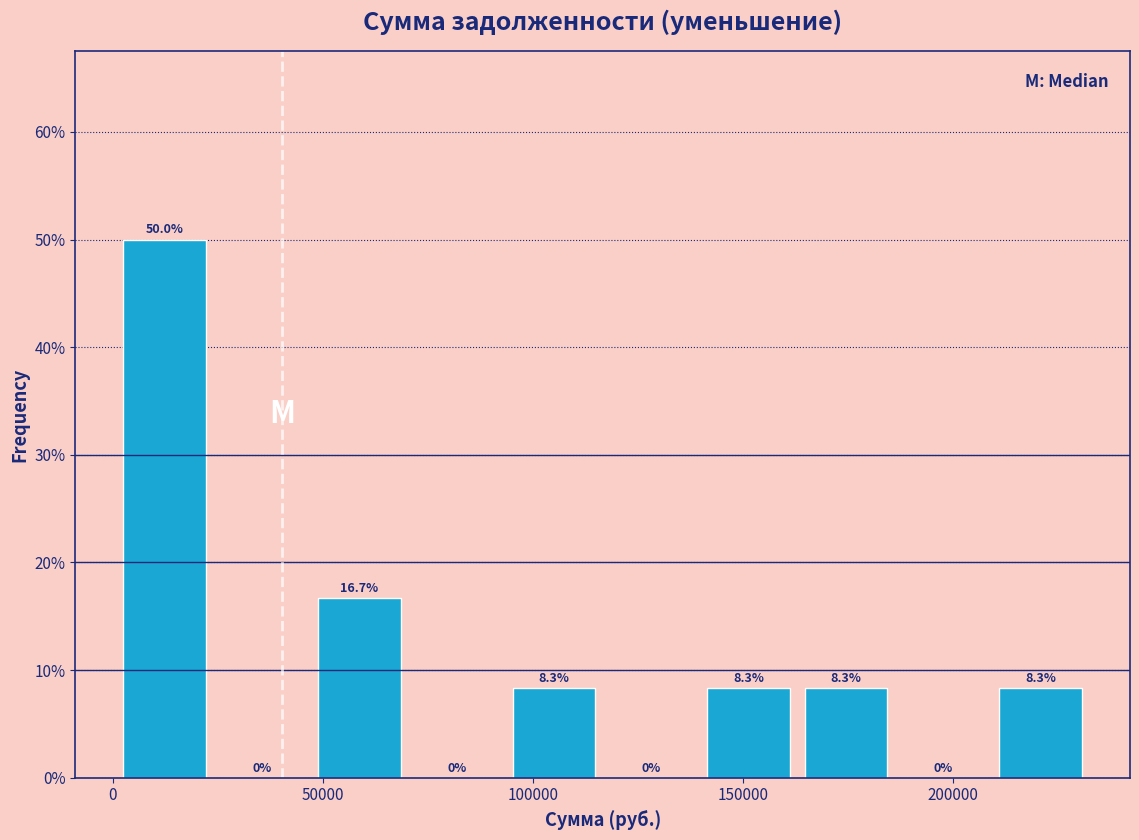

Reading left to right, list every bar in this chart as the range it spans on the x-axis followed by its height. The bar edges are not printed on the chart, so give them approximately, as read against the axis.

0 to 25000: 50.0
25000 to 45000: 0.0
45000 to 70000: 16.7
70000 to 95000: 0.0
95000 to 115000: 8.3
115000 to 140000: 0.0
140000 to 165000: 8.3
165000 to 185000: 8.3
185000 to 210000: 0.0
210000 to 230000: 8.3